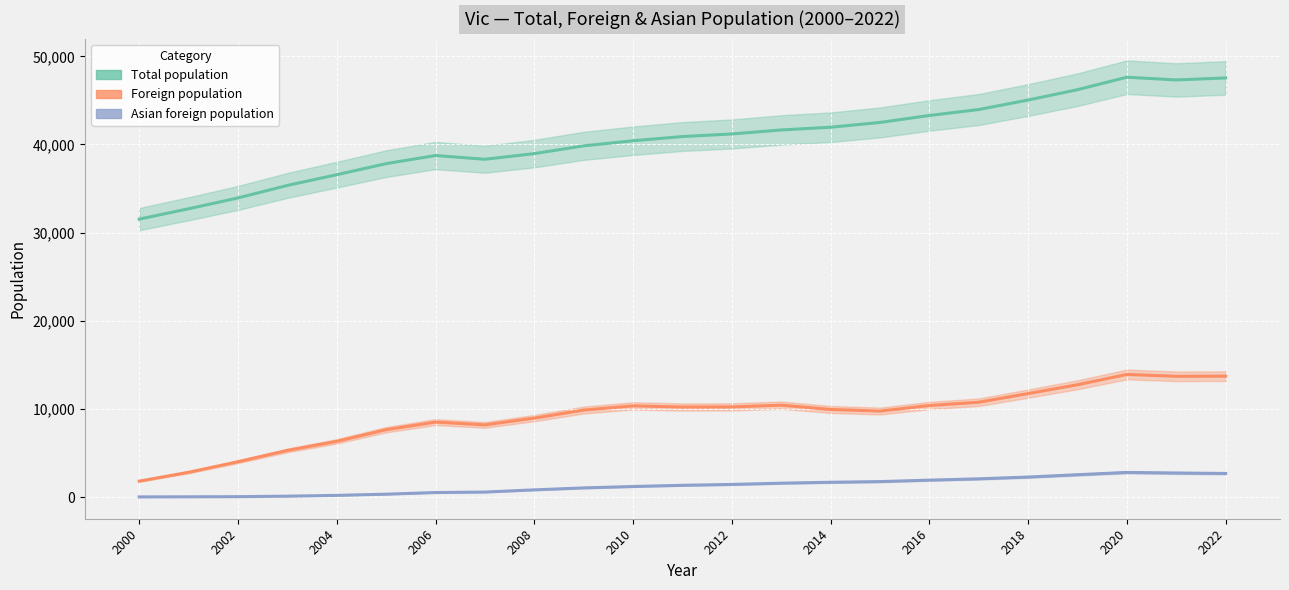

True or false: Total population and Foreign population intersect in this chart.

False